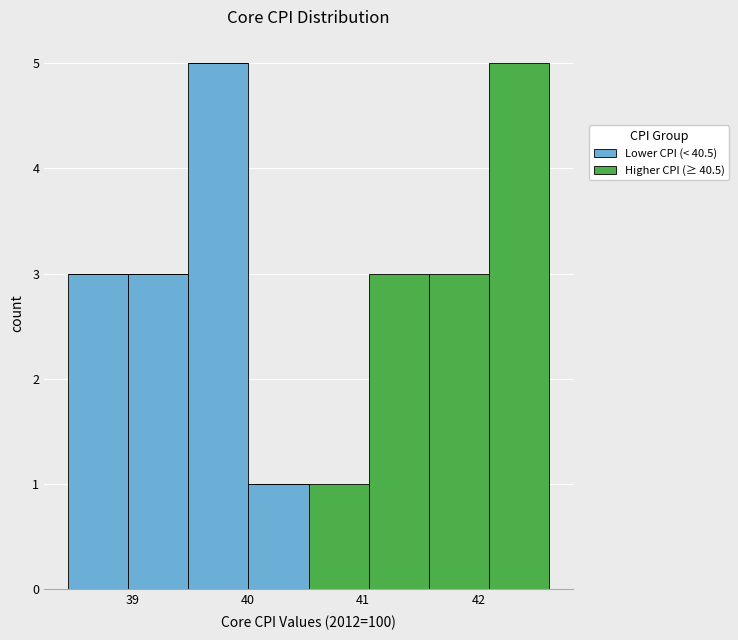

Reading left to right, list every stacked bar in this chart as the range it spans on the x-axis followed by its total height. Neither the bar edges nor the heights are printed on the chart, so give them approximately, as read against the axes.

38.4 to 39.0: 3
39.0 to 39.5: 3
39.5 to 40.0: 5
40.0 to 40.5: 1
40.5 to 41.0: 1
41.0 to 41.6: 3
41.6 to 42.1: 3
42.1 to 42.6: 5